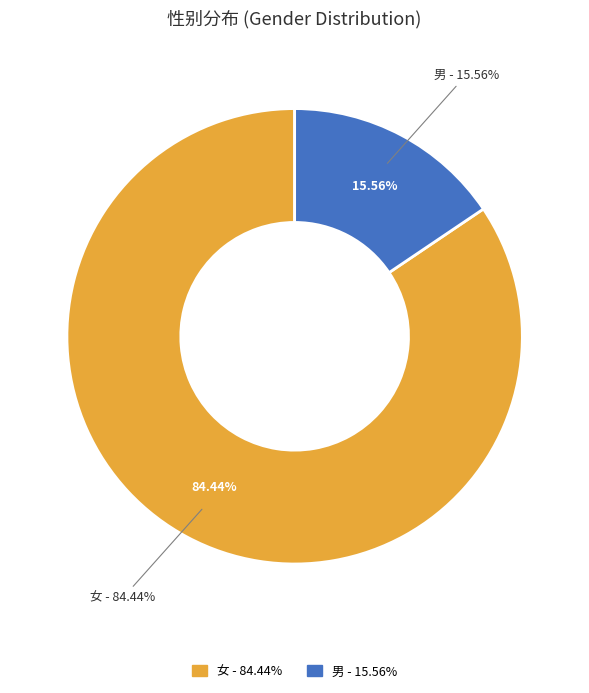

How many segments does this pie chart have?

2